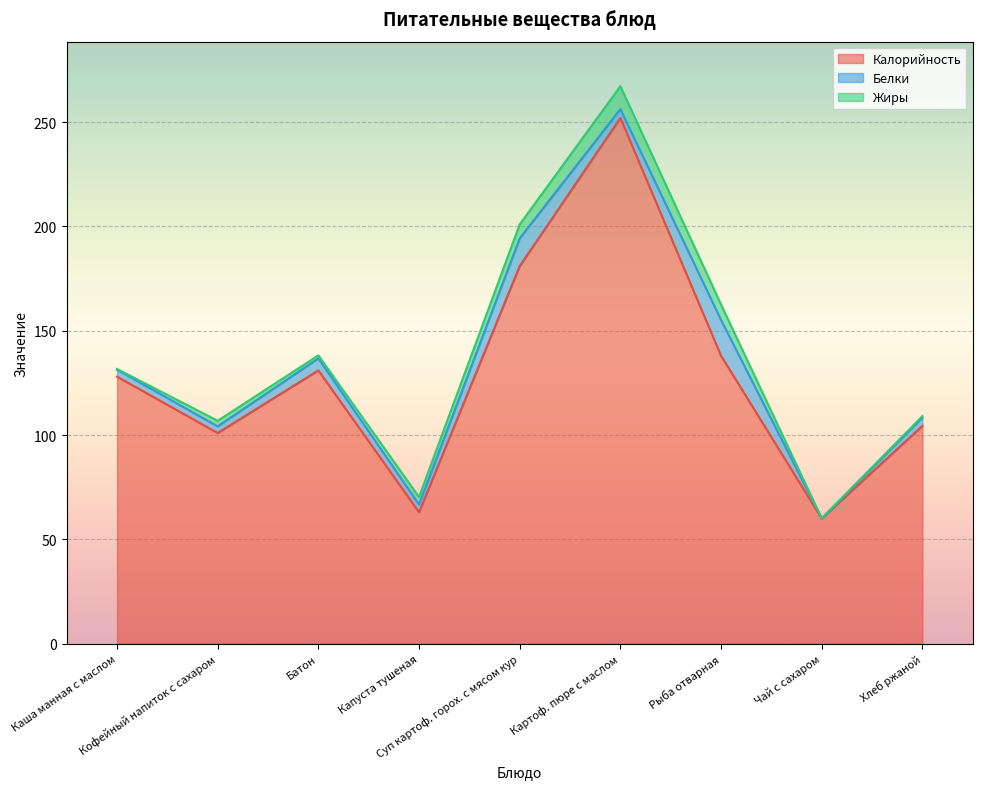

At Капуста тушеная, list the series in order from smallest to largest.

Жиры, Белки, Калорийность